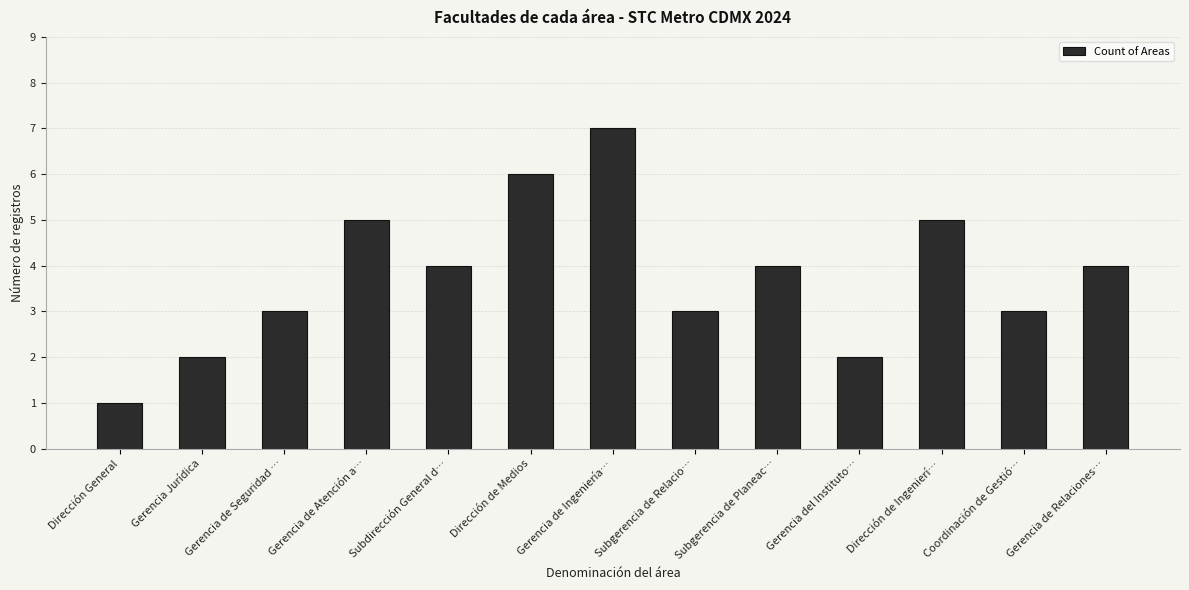

What is the average value?

4